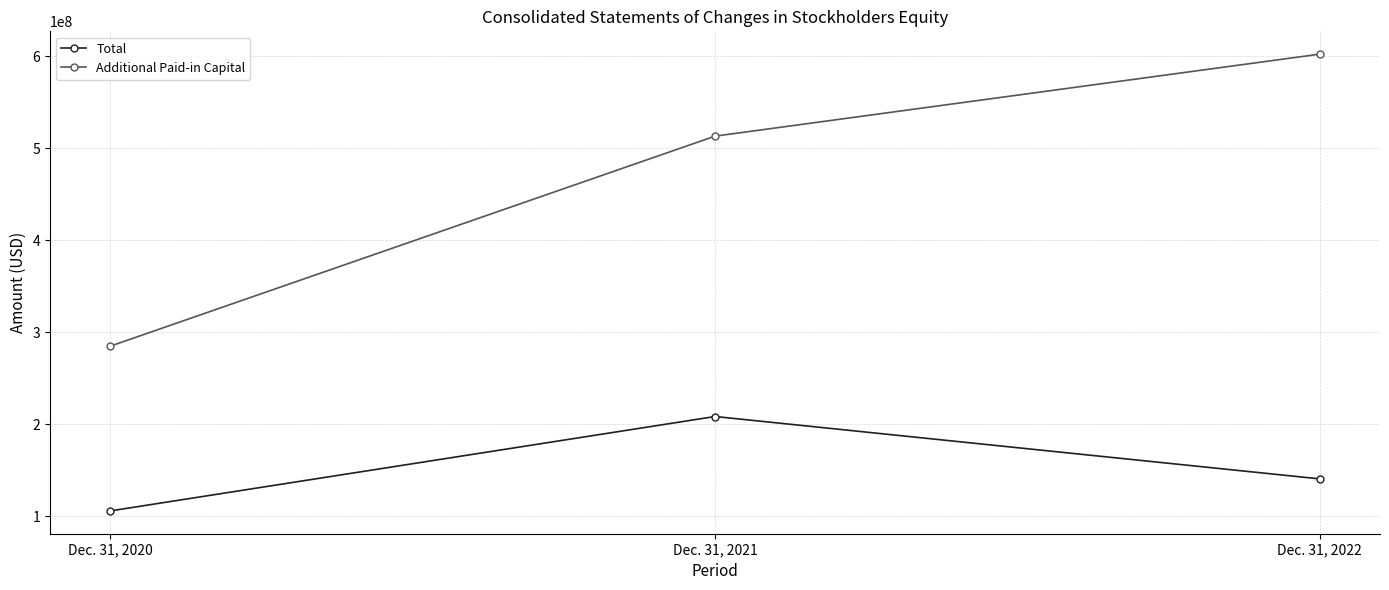

What is the value of the Total point at the 1st from the left?

105582746